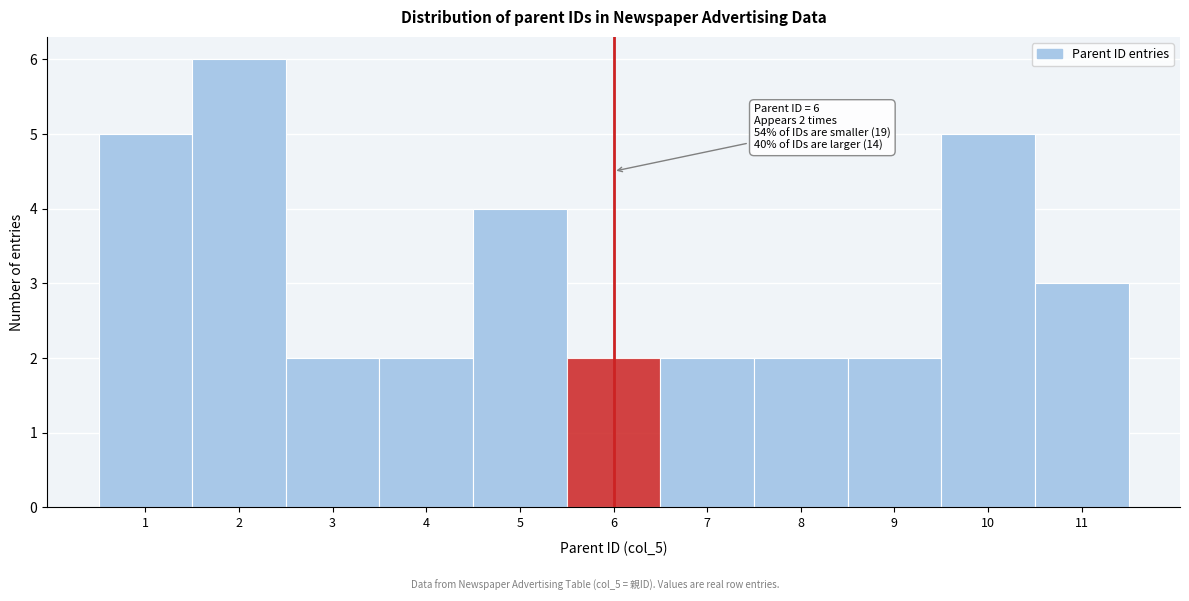

Over which range of the x-axis is the bar tallest?

1.5 to 2.5